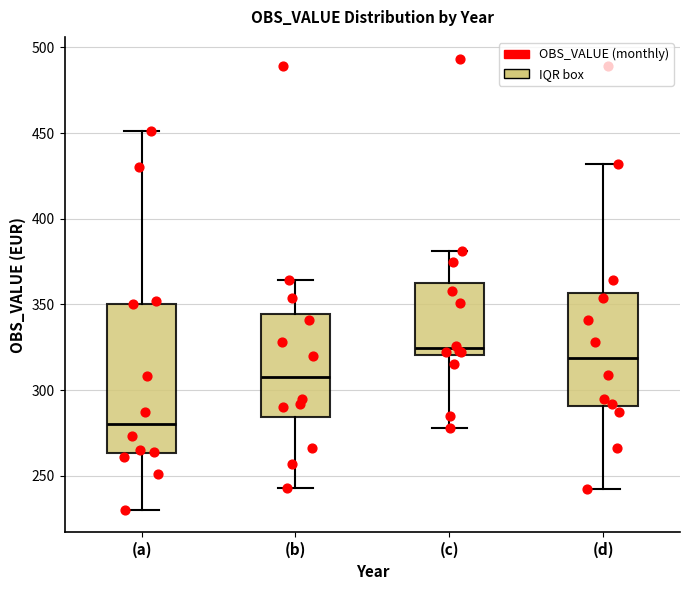

Which box's median line is the lowest?

(a)